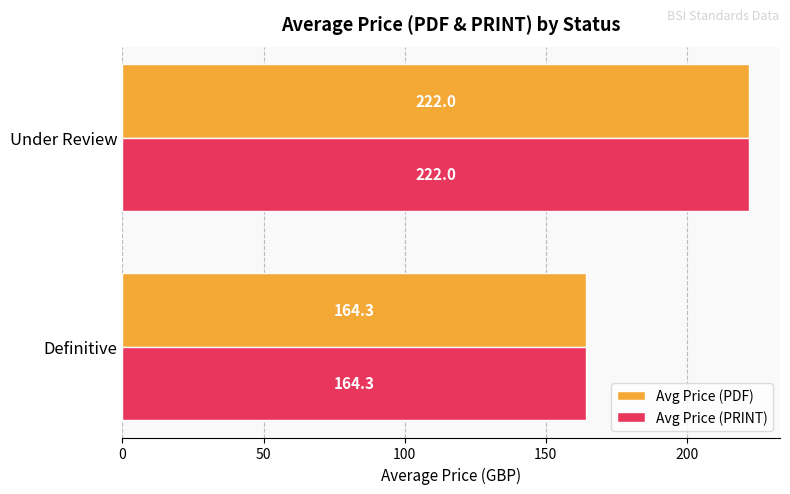

Rank the categories by Avg Price (PRINT) value from lowest to highest.

Definitive, Under Review